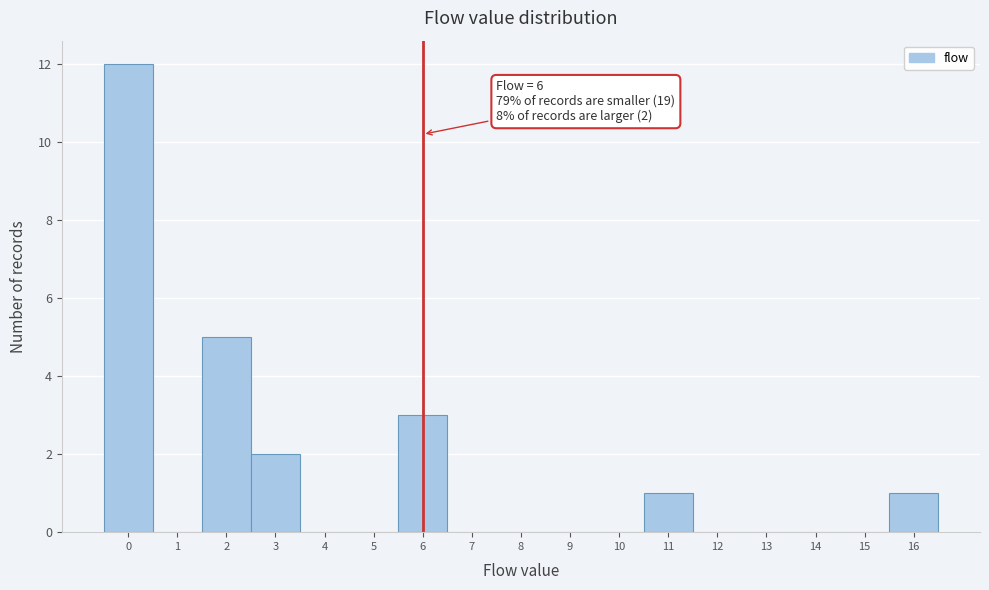

Which range on the x-axis has the tallest bar?

-0.5 to 0.5